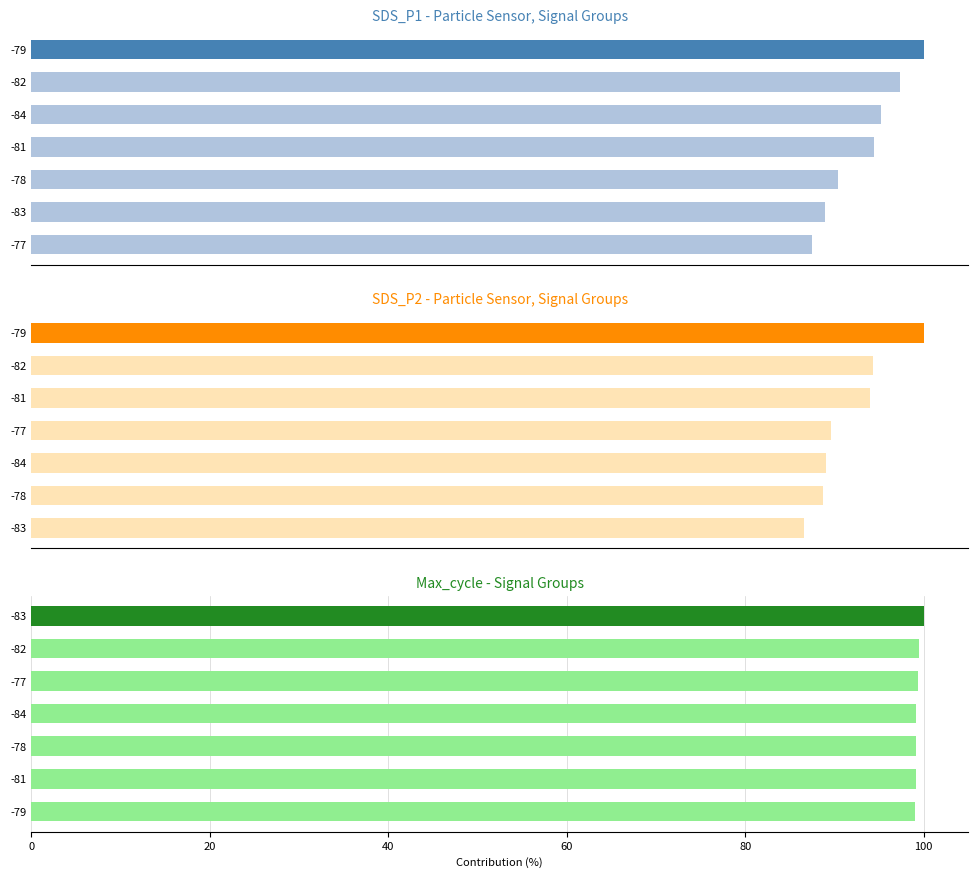

What is the maximum value for Max_cycle - Signal Groups?

100.0